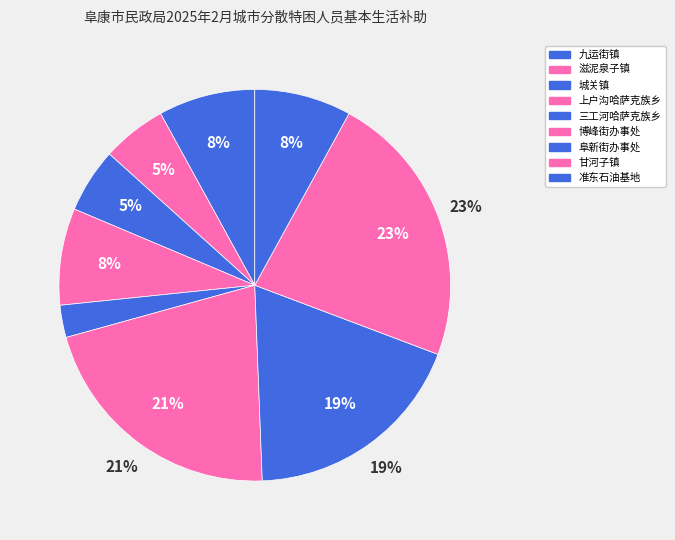

What is the change in value from 阜新街办事处 to 甘河子镇?

+1595.9